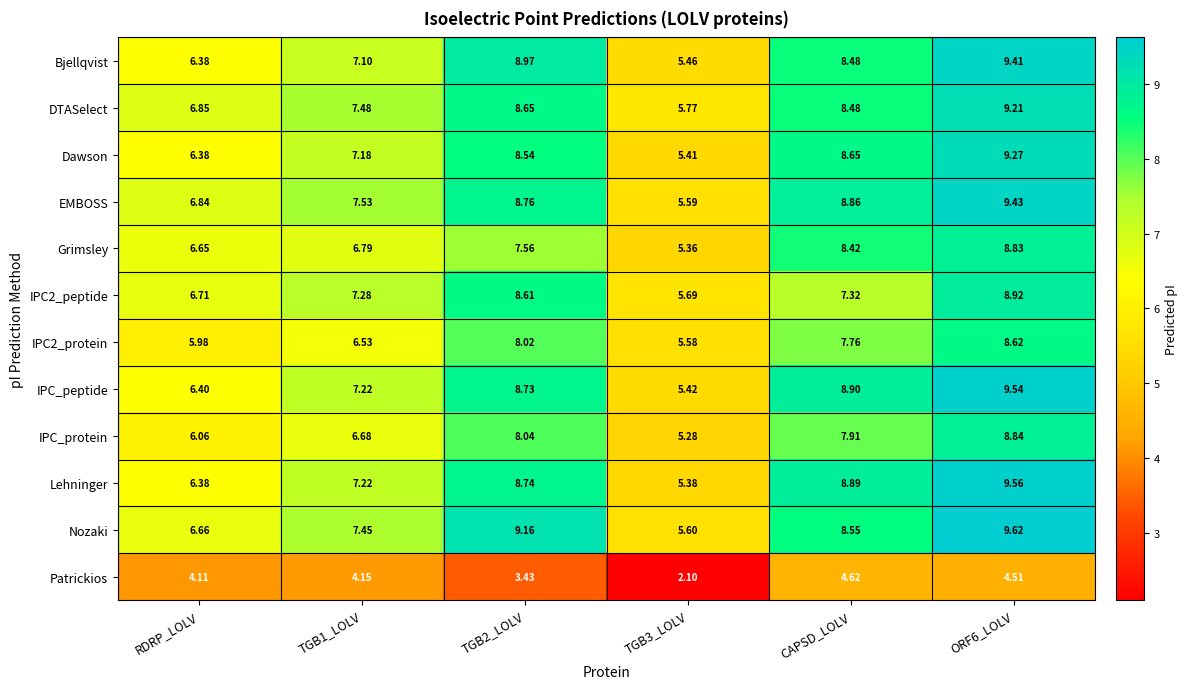

How many distinct data groups are displayed?

12